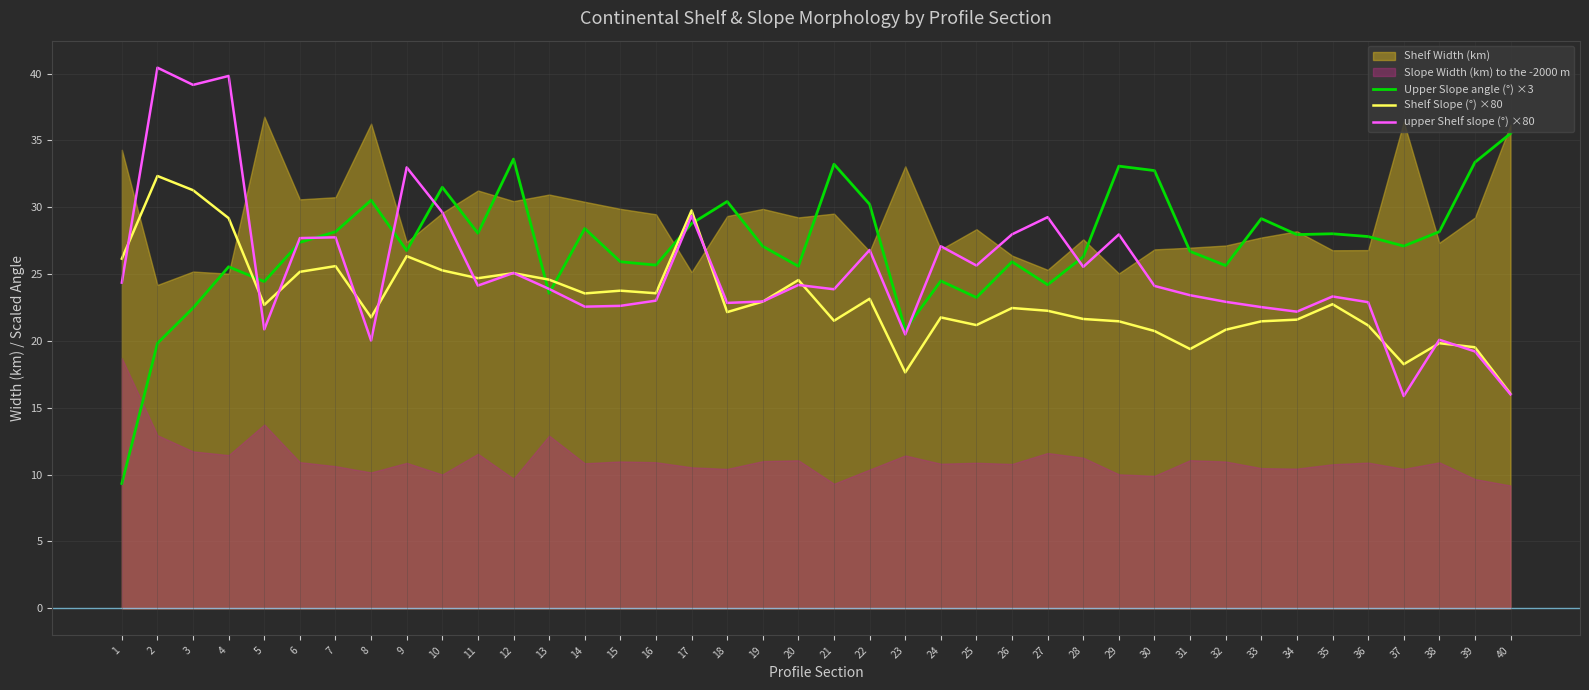

Does the chart display data point markers on the line(s)?

No